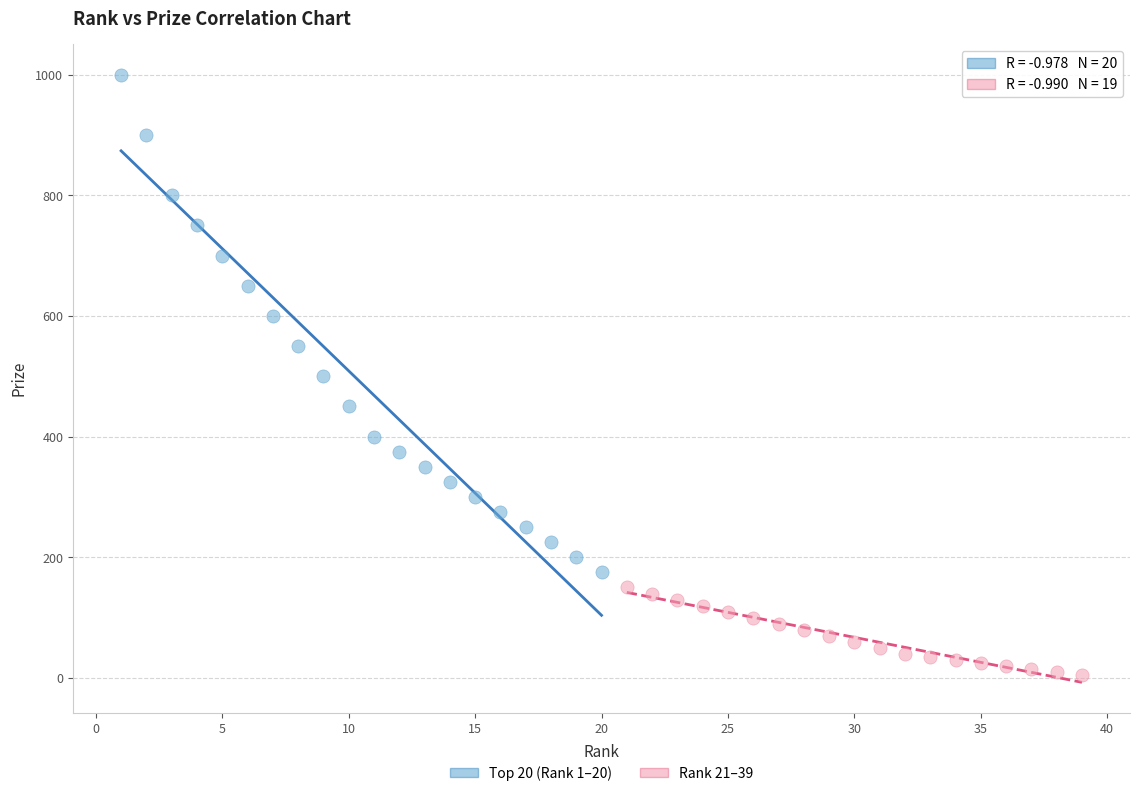

Which series reaches the minimum Y coordinate?

Rank 21–39